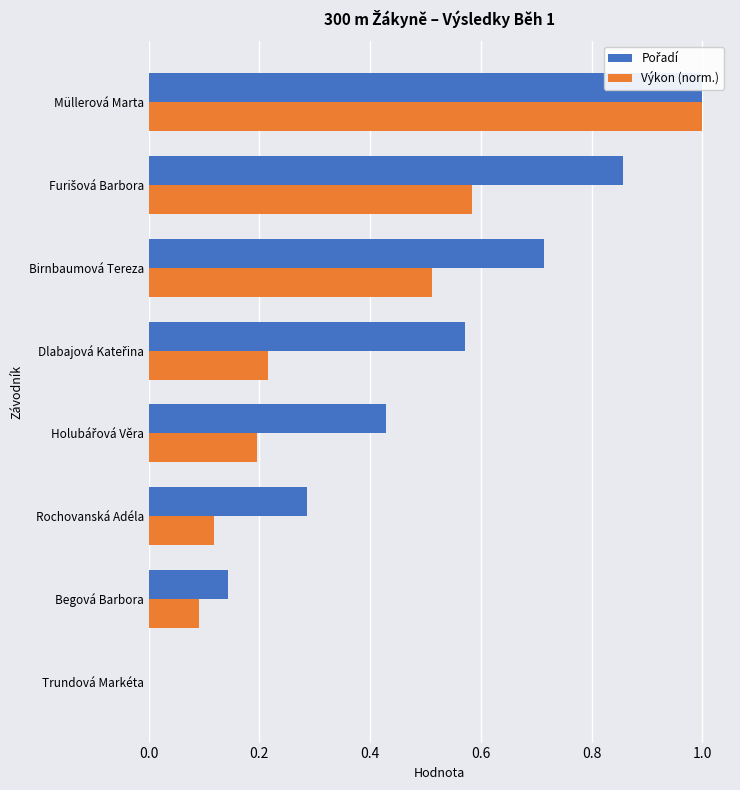

What are all the series names shown in the legend?

Pořadí, Výkon (norm.)